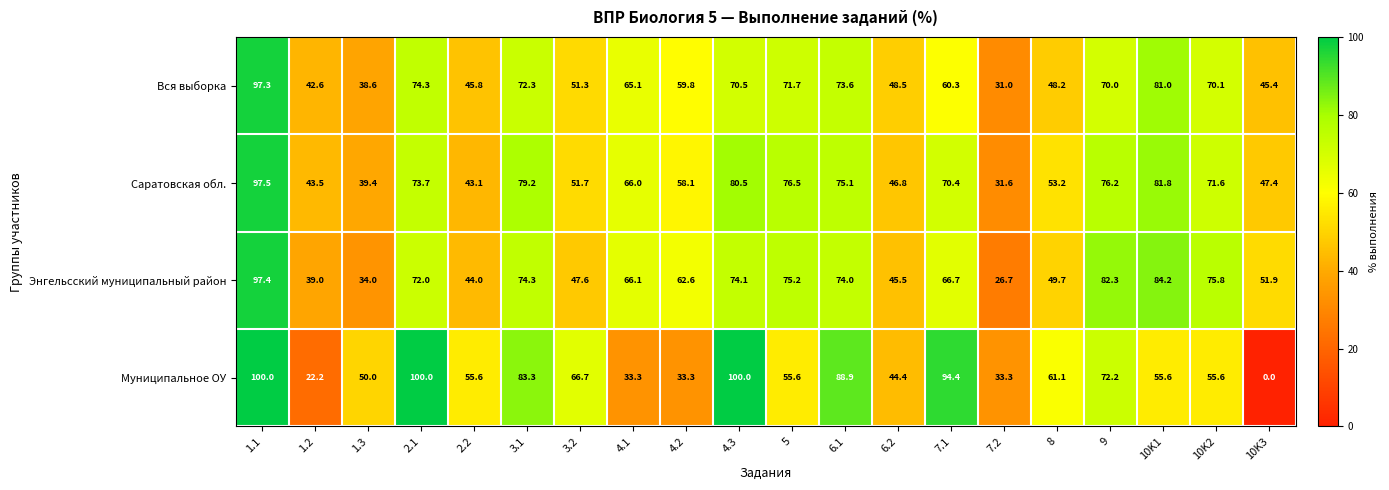

The value of Энгельсский муниципальный район at 4.2 is 62.6. True or false?

True